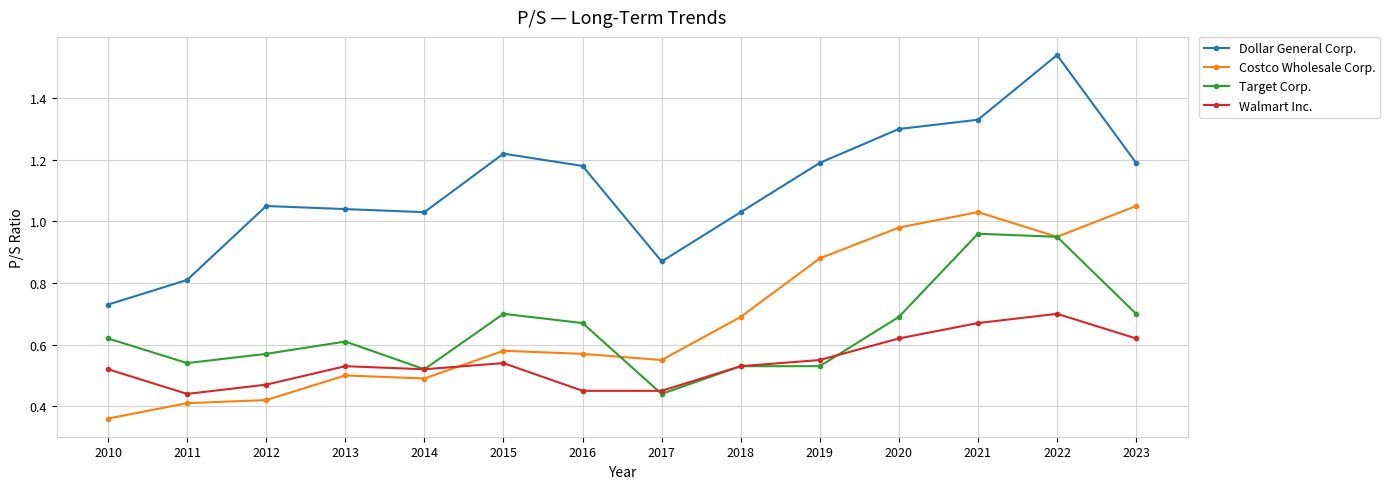

How many intersections are there between Walmart Inc. and Costco Wholesale Corp.?

1